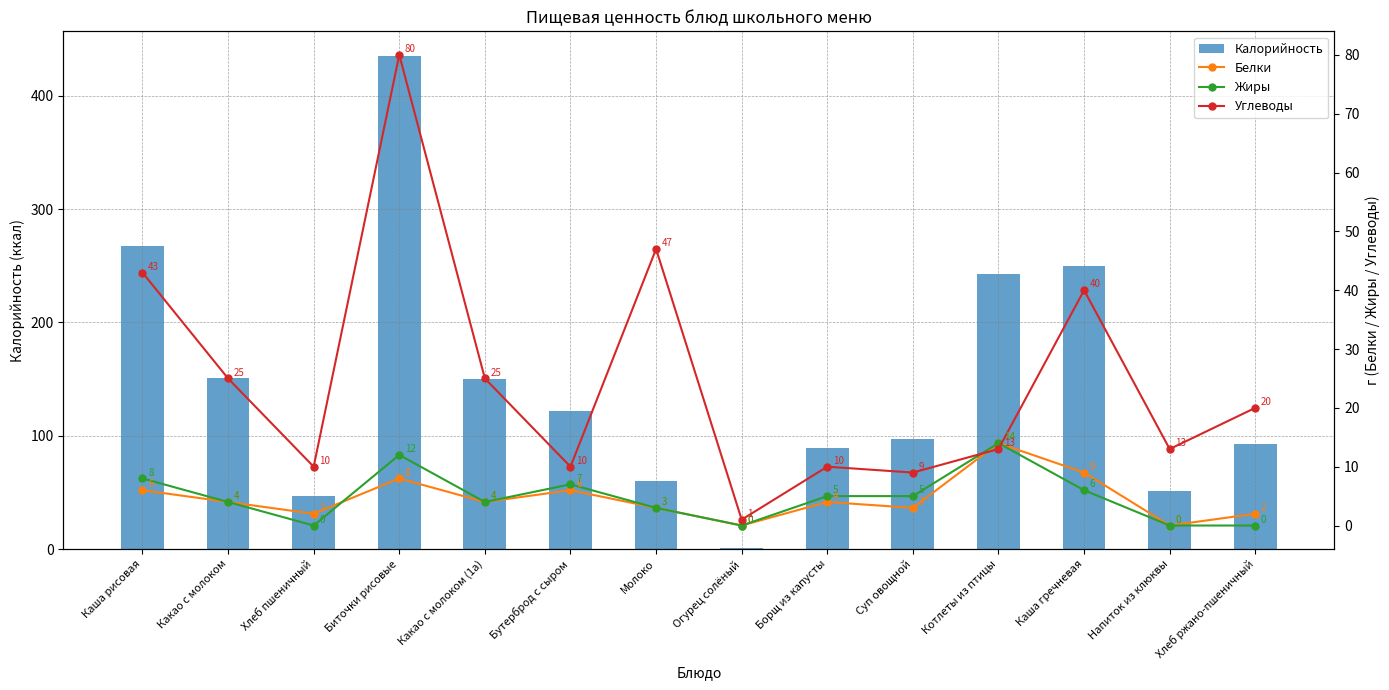

Reading left to right, extract all data points from this chart.

Калорийность: Каша рисовая=267	Какао с молоком=151	Хлеб пшеничный=47	Биточки рисовые=435	Какао с молоком (1а)=150	Бутерброд с сыром=122	Молоко=60	Огурец солёный=1	Борщ из капусты=89	Суп овощной=97	Котлеты из птицы=243	Каша гречневая=250	Напиток из клюквы=51	Хлеб ржано-пшеничный=93
Белки: Каша рисовая=6	Какао с молоком=4	Хлеб пшеничный=2	Биточки рисовые=8	Какао с молоком (1а)=4	Бутерброд с сыром=6	Молоко=3	Огурец солёный=0	Борщ из капусты=4	Суп овощной=3	Котлеты из птицы=14	Каша гречневая=9	Напиток из клюквы=0	Хлеб ржано-пшеничный=2
Жиры: Каша рисовая=8	Какао с молоком=4	Хлеб пшеничный=0	Биточки рисовые=12	Какао с молоком (1а)=4	Бутерброд с сыром=7	Молоко=3	Огурец солёный=0	Борщ из капусты=5	Суп овощной=5	Котлеты из птицы=14	Каша гречневая=6	Напиток из клюквы=0	Хлеб ржано-пшеничный=0
Углеводы: Каша рисовая=43	Какао с молоком=25	Хлеб пшеничный=10	Биточки рисовые=80	Какао с молоком (1а)=25	Бутерброд с сыром=10	Молоко=47	Огурец солёный=1	Борщ из капусты=10	Суп овощной=9	Котлеты из птицы=13	Каша гречневая=40	Напиток из клюквы=13	Хлеб ржано-пшеничный=20